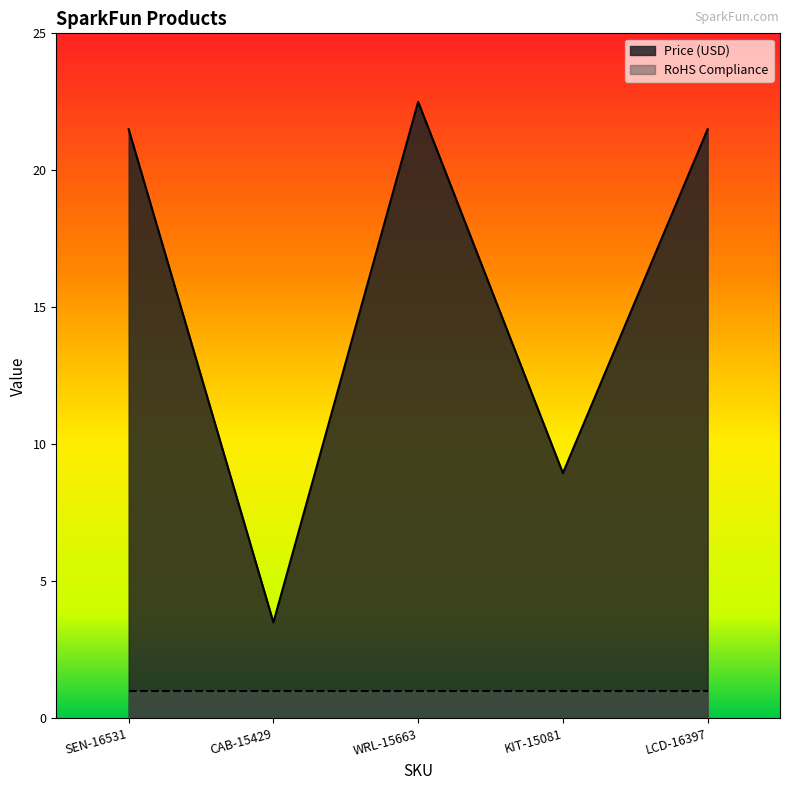

How many points are lower than both their immediate neighbors (excluding endpoints)?

2